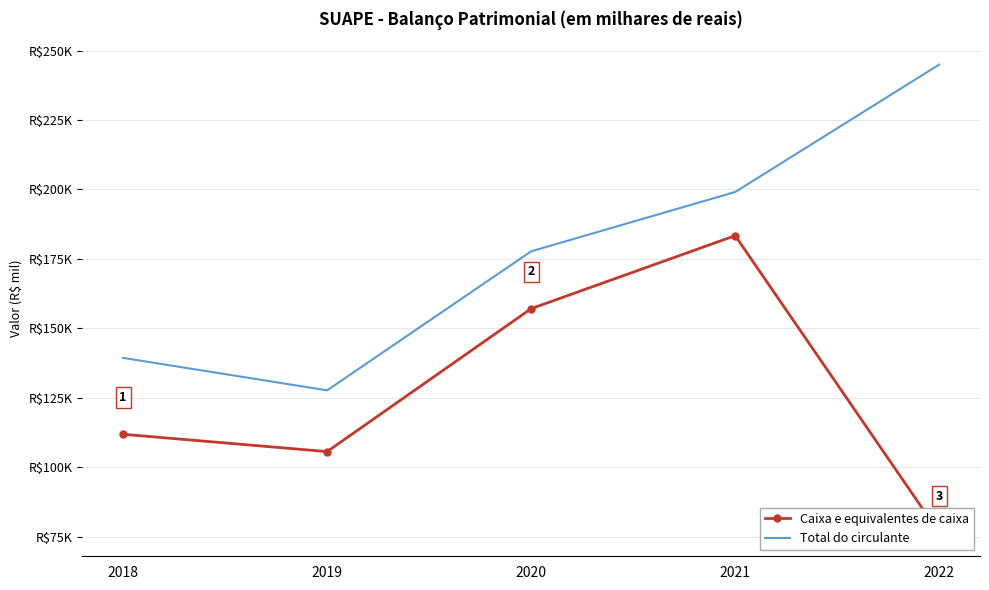

In Caixa e equivalentes de caixa, how many points are higher than both neighbors (excluding endpoints)?

1